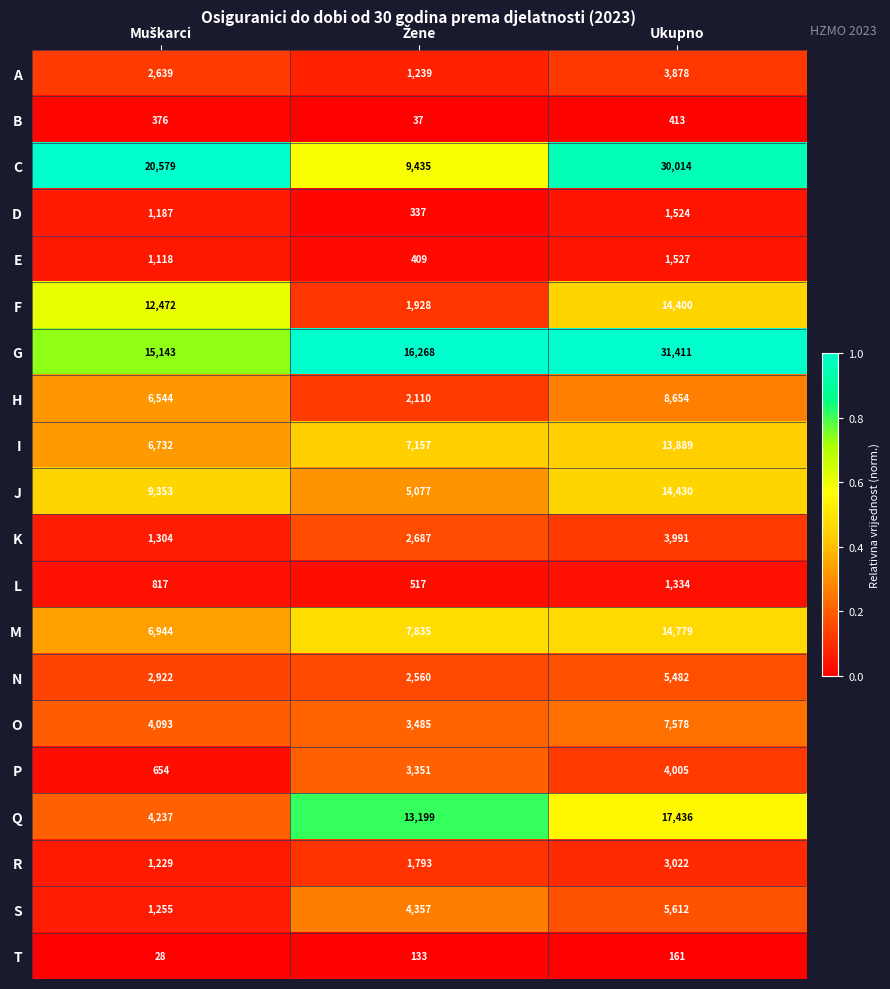

What is the maximum value for G?

31411